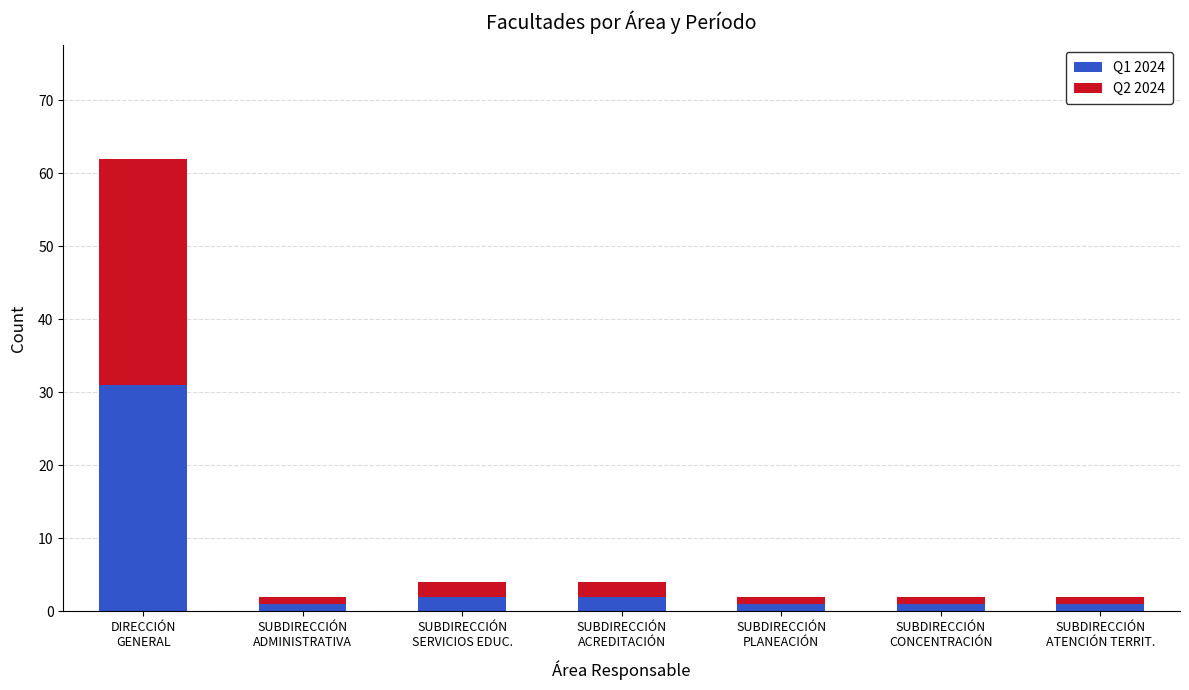

What is the sum of the Q1 2024 values at SUBDIRECCIÓN
ADMINISTRATIVA and SUBDIRECCIÓN
PLANEACIÓN?

2